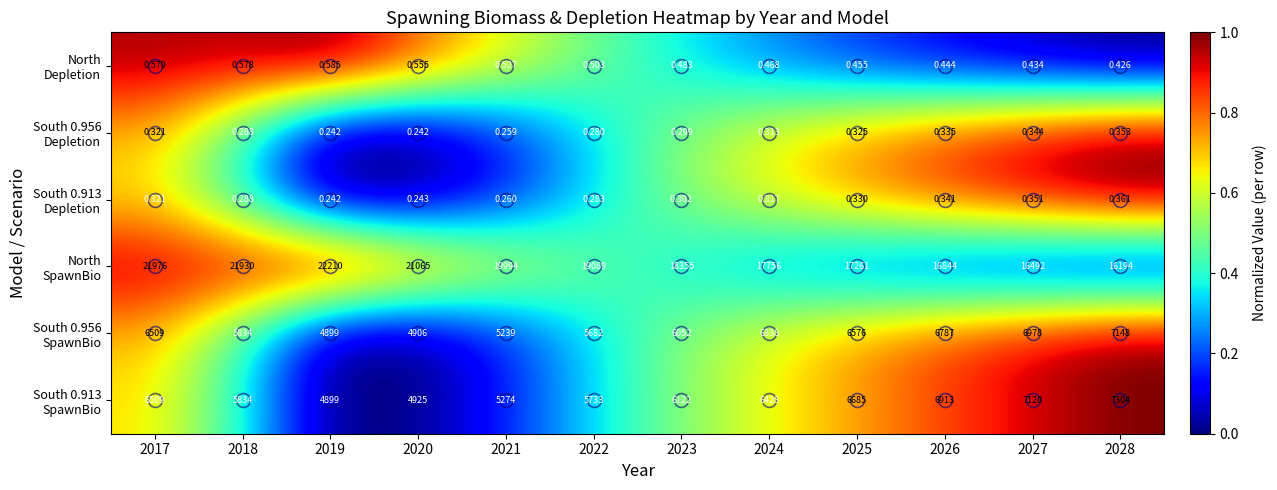

At how many categories does at least one series exceed 0?

12